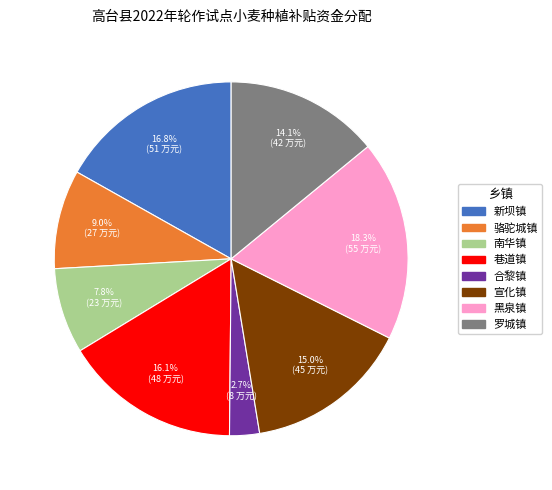

Is it true that 骆驼城镇 is 9% of the pie?

True